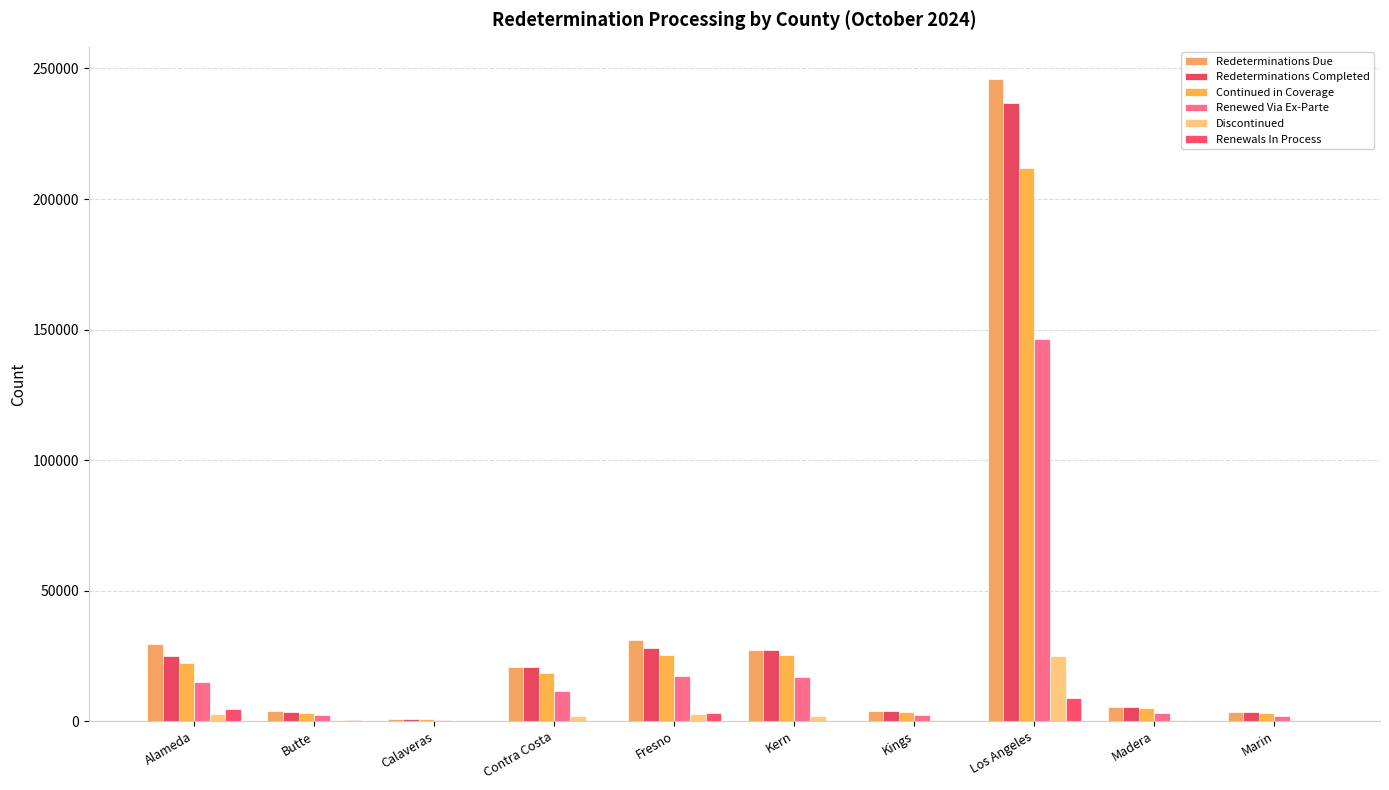

Reading left to right, list all the values displayed in this chart.

Redeterminations Due: Alameda=29401	Butte=4030	Calaveras=1028	Contra Costa=20813	Fresno=31067	Kern=27269	Kings=3764	Los Angeles=246010	Madera=5392	Marin=3573
Redeterminations Completed: Alameda=24797	Butte=3621	Calaveras=995	Contra Costa=20599	Fresno=27945	Kern=27164	Kings=3756	Los Angeles=236941	Madera=5344	Marin=3445
Continued in Coverage: Alameda=22161	Butte=3312	Calaveras=902	Contra Costa=18531	Fresno=25307	Kern=25204	Kings=3430	Los Angeles=212056	Madera=4900	Marin=3057
Renewed Via Ex-Parte: Alameda=15130	Butte=2511	Calaveras=551	Contra Costa=11433	Fresno=17380	Kern=17107	Kings=2249	Los Angeles=146551	Madera=3165	Marin=1953
Discontinued: Alameda=2636	Butte=309	Calaveras=93	Contra Costa=2068	Fresno=2638	Kern=1960	Kings=326	Los Angeles=24885	Madera=444	Marin=388
Renewals In Process: Alameda=4604	Butte=409	Calaveras=33	Contra Costa=214	Fresno=3122	Kern=105	Kings=8	Los Angeles=9069	Madera=48	Marin=128